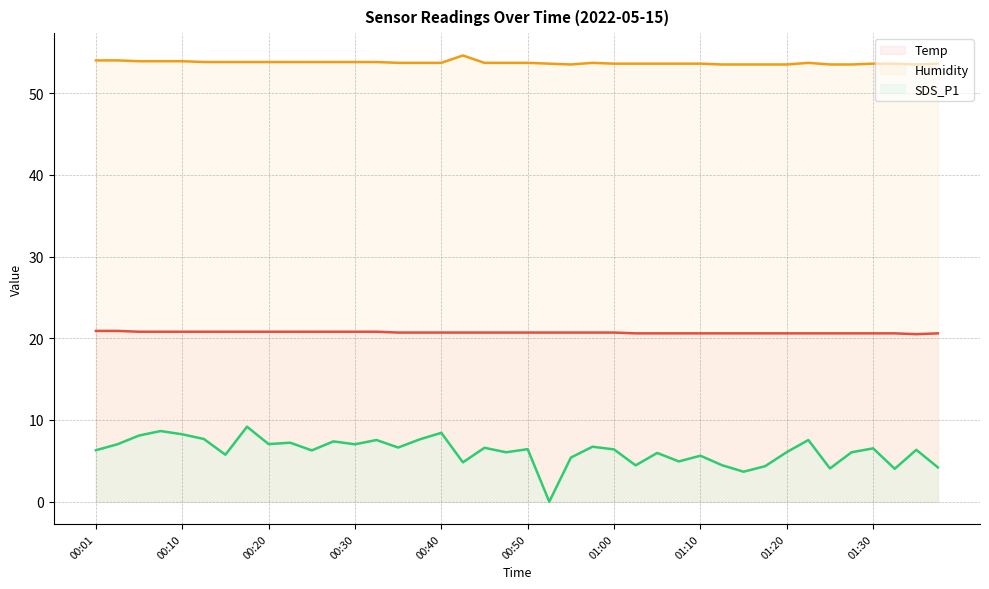

Which category has the lowest value across all series?

00:52